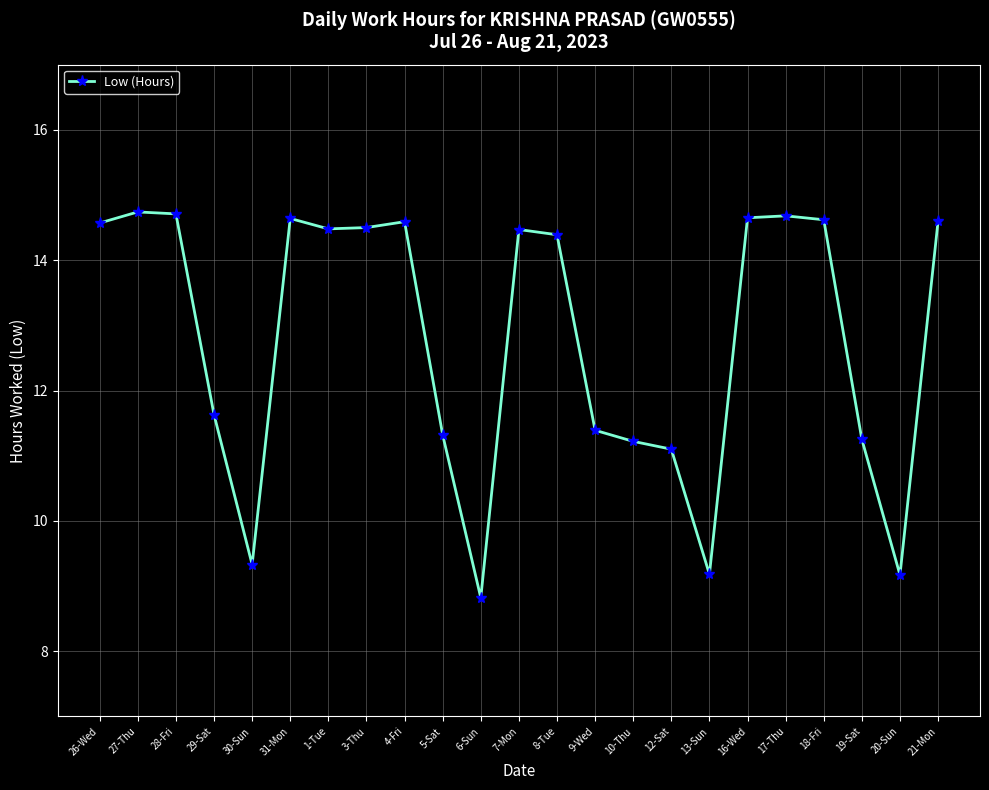

What position from the left is 31-Mon?

6